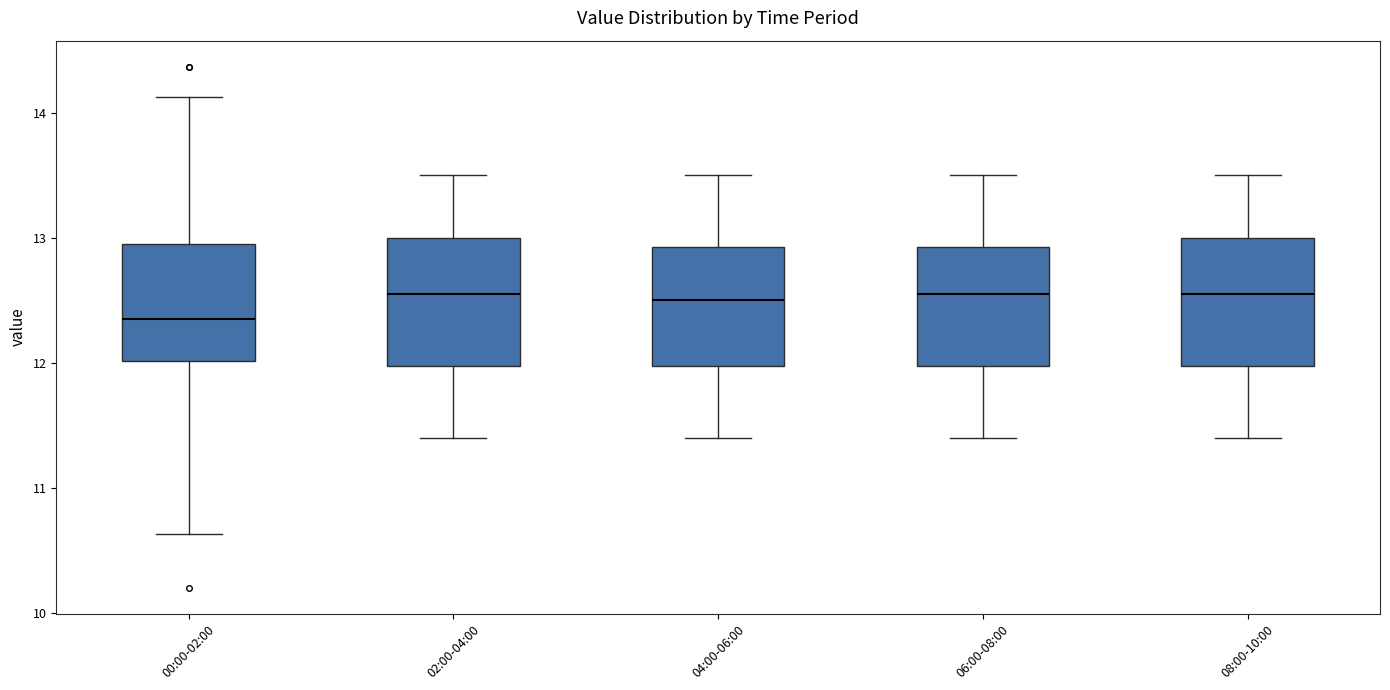

Reading left to right, transcribe this box plot: for each box, give where its median line is, the range the box spans, and where its two whiskers end, as read against the y-axis. The values are not printed on the chart, so give them approximately, as read against the axis.

00:00-02:00: median 12.4, box 12.0 to 12.9, whiskers 10.6 to 14.1
02:00-04:00: median 12.6, box 12.0 to 13.0, whiskers 11.4 to 13.5
04:00-06:00: median 12.5, box 12.0 to 12.9, whiskers 11.4 to 13.5
06:00-08:00: median 12.6, box 12.0 to 12.9, whiskers 11.4 to 13.5
08:00-10:00: median 12.6, box 12.0 to 13.0, whiskers 11.4 to 13.5